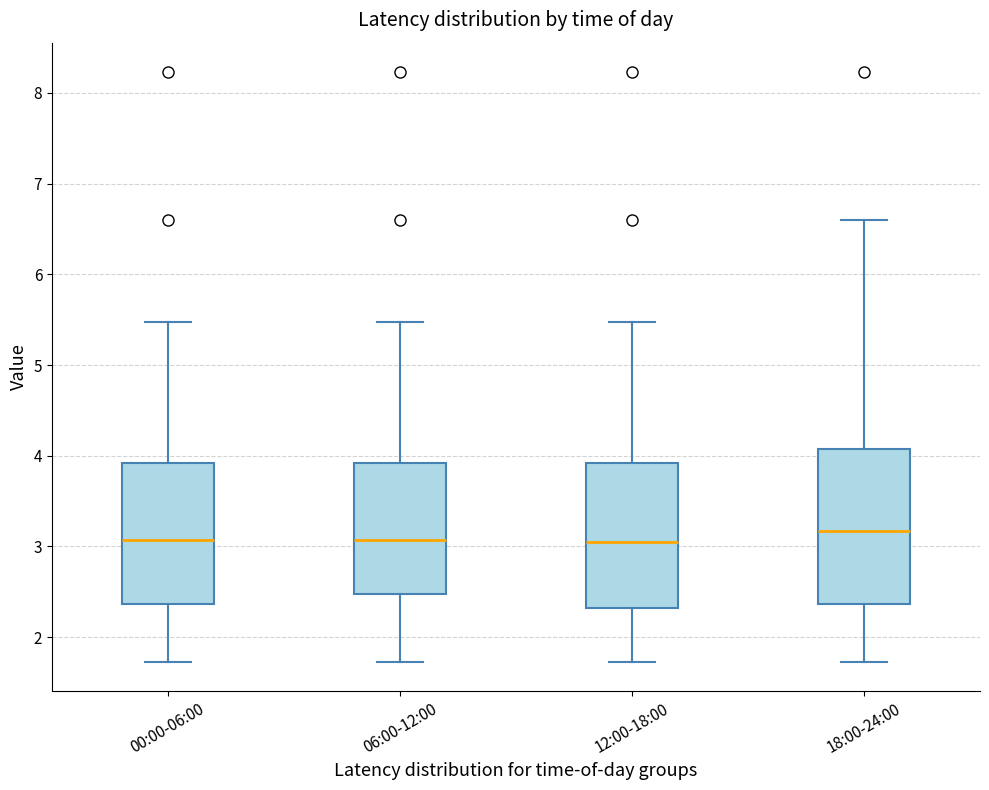

Reading left to right, transcribe this box plot: for each box, give where its median line is, the range the box spans, and where its two whiskers end, as read against the y-axis. The values are not printed on the chart, so give them approximately, as read against the axis.

00:00-06:00: median 3.1, box 2.4 to 3.9, whiskers 1.7 to 5.5
06:00-12:00: median 3.1, box 2.5 to 3.9, whiskers 1.7 to 5.5
12:00-18:00: median 3.1, box 2.3 to 3.9, whiskers 1.7 to 5.5
18:00-24:00: median 3.2, box 2.4 to 4.1, whiskers 1.7 to 6.6